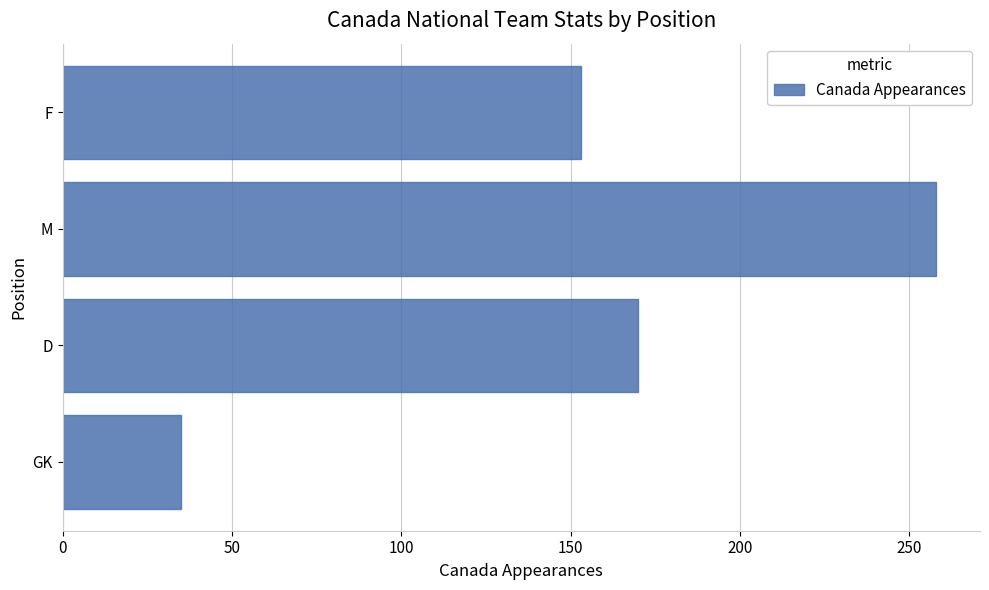

What is the average value?

154